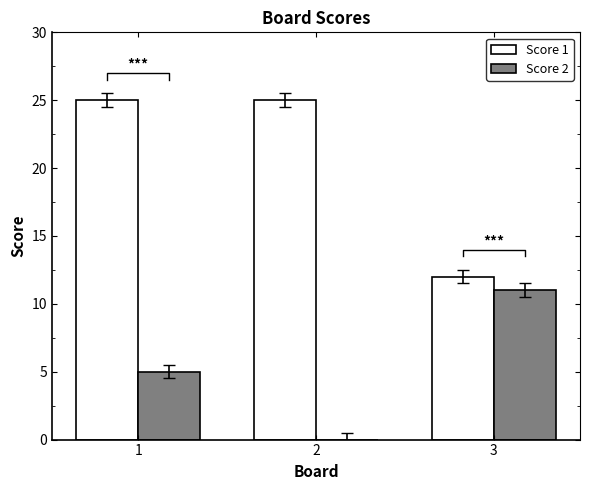

At how many categories does at least one series exceed 10?

3